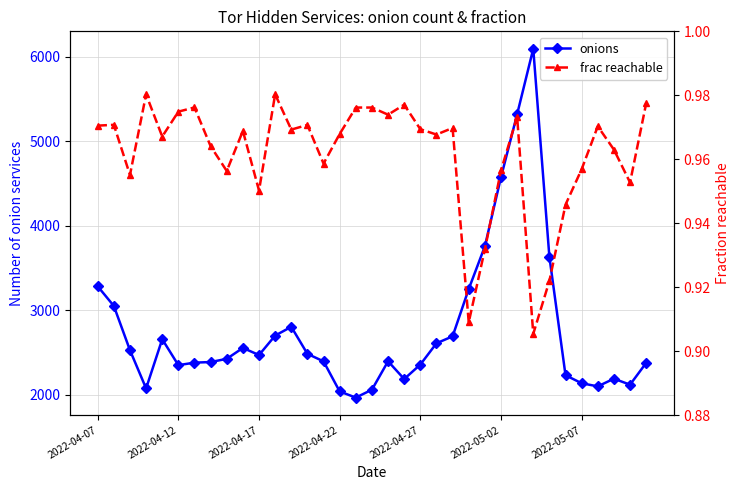

How many lines are shown in the chart?

2